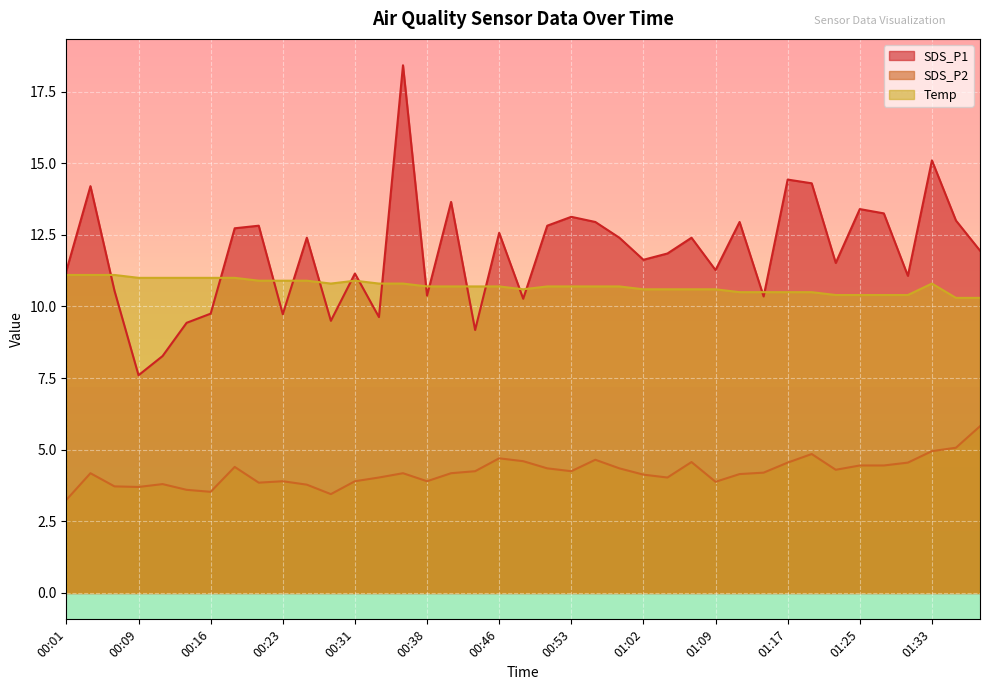

Between 01:28 and 00:48, which is larger?

01:28